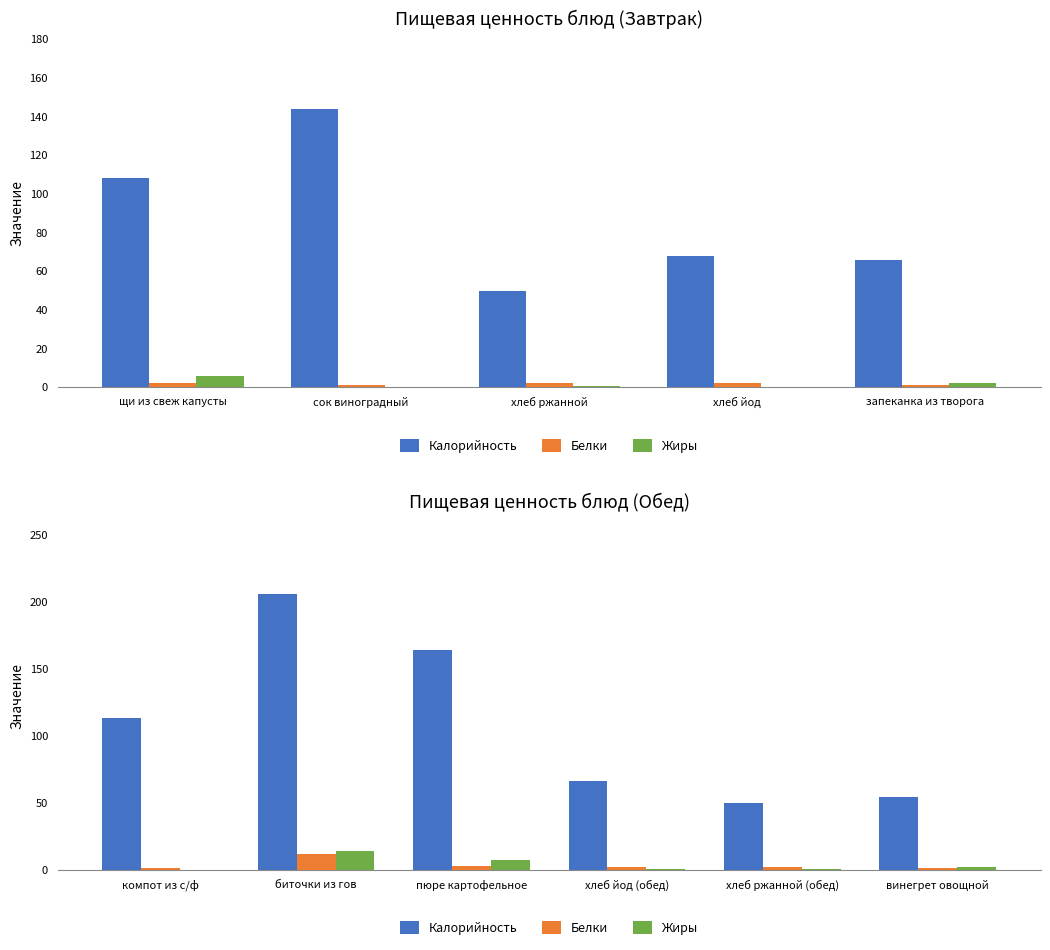

Is it true that Жиры equals -6.6 at компот из с/ф?

False